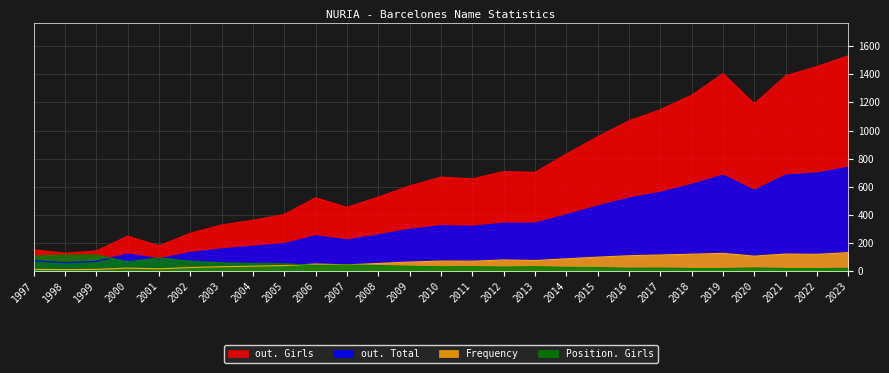

Between 2017 and 2013, which is larger?

2017